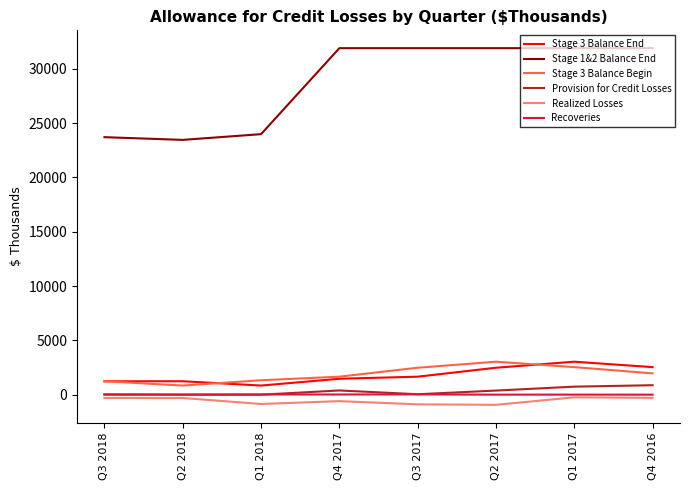

Does the chart have visible grid lines?

No